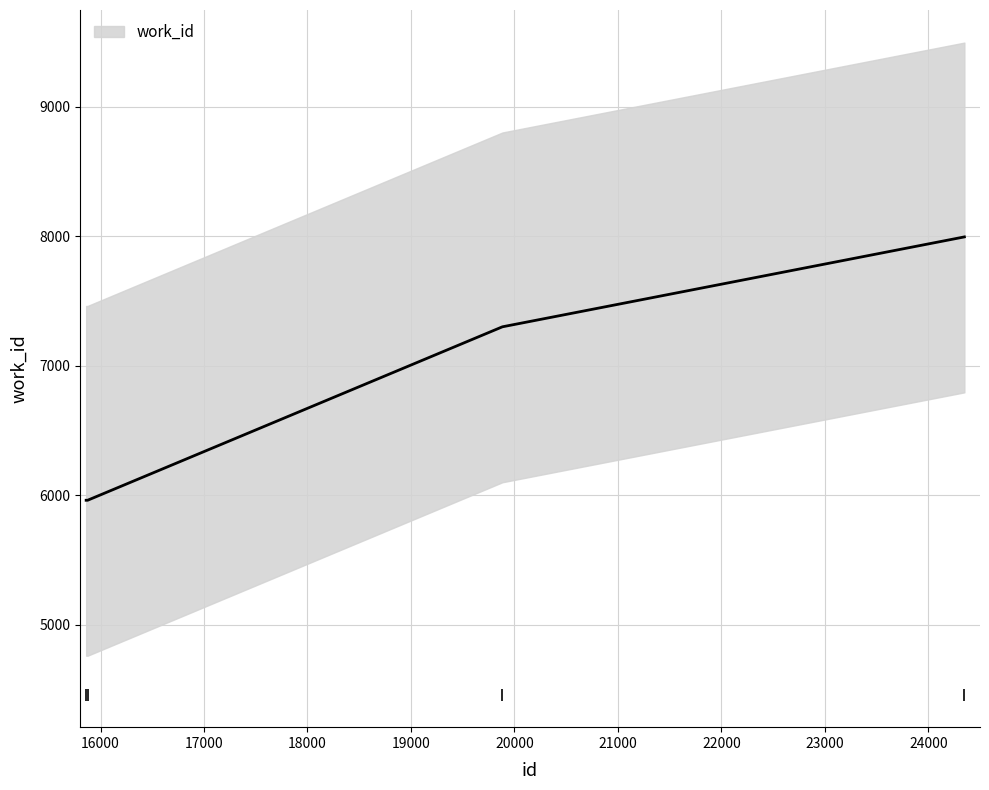

What is the value of the 1st point from the left?

5962